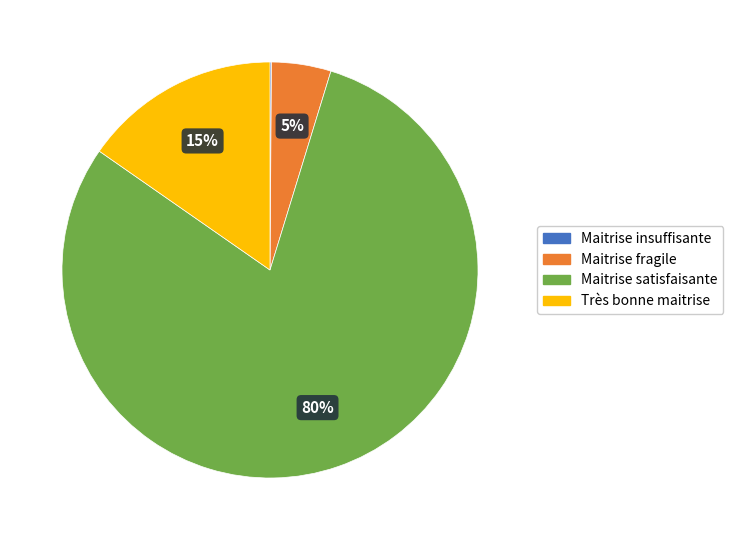

Does Maitrise satisfaisante account for over 50% of the chart?

Yes